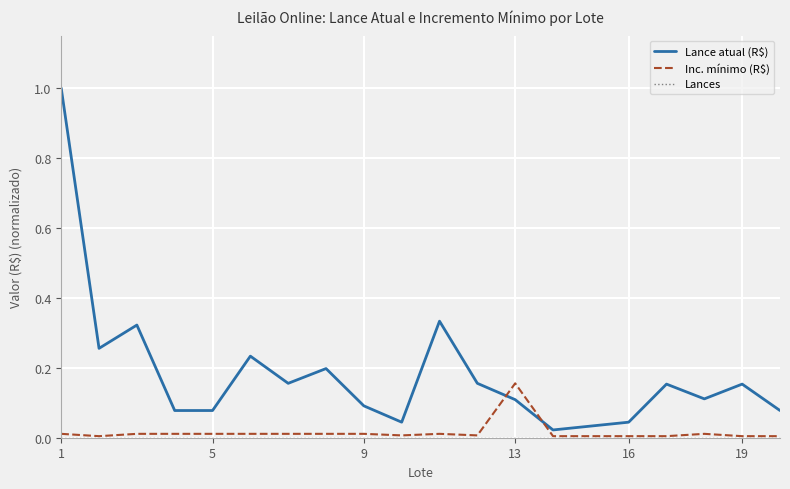

Which series has the largest total across all categories?

Lance atual (R$)